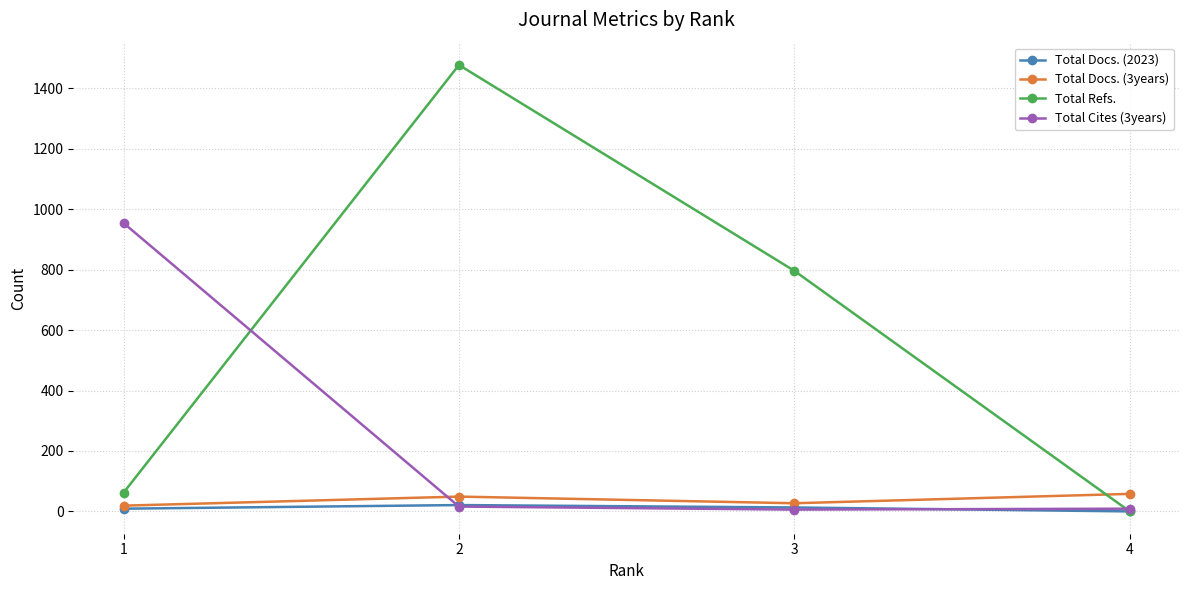

How many series are shown in this chart?

4